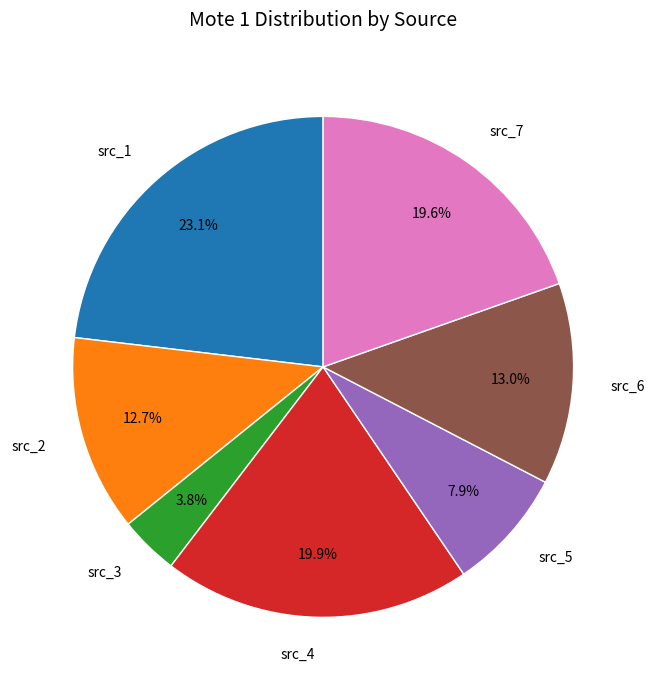

Between src_6 and src_7, which is larger?

src_7